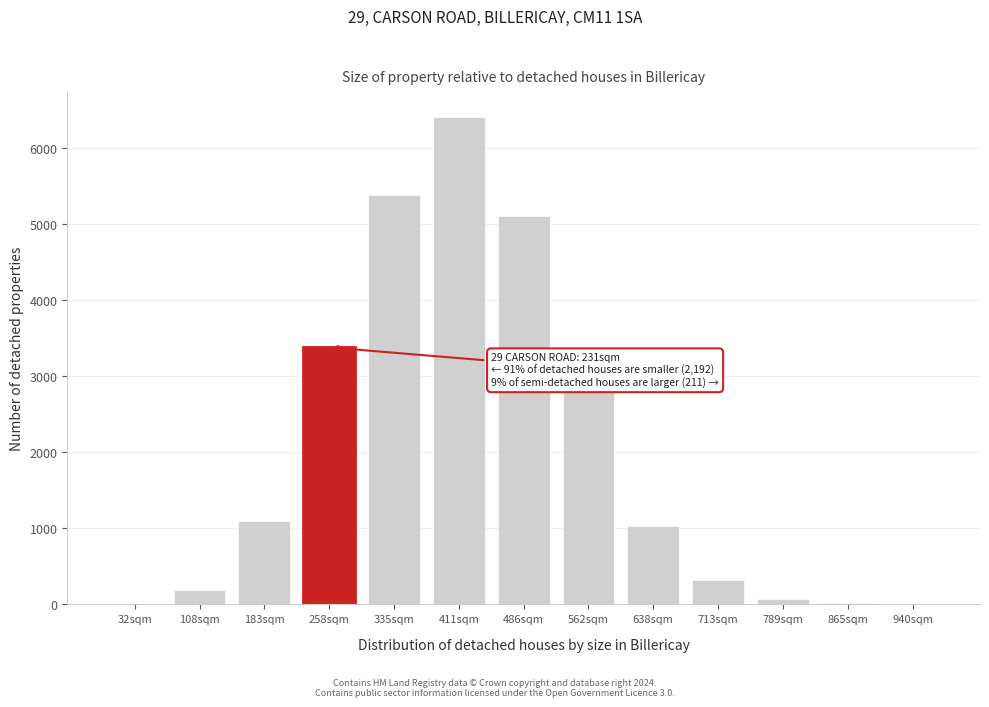

What is the change in value from 335sqm to 486sqm?

-275